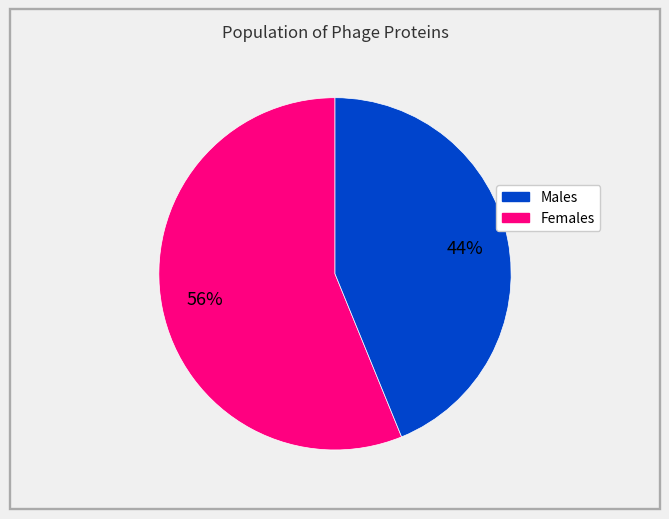

Count the number of slices in the pie.

2